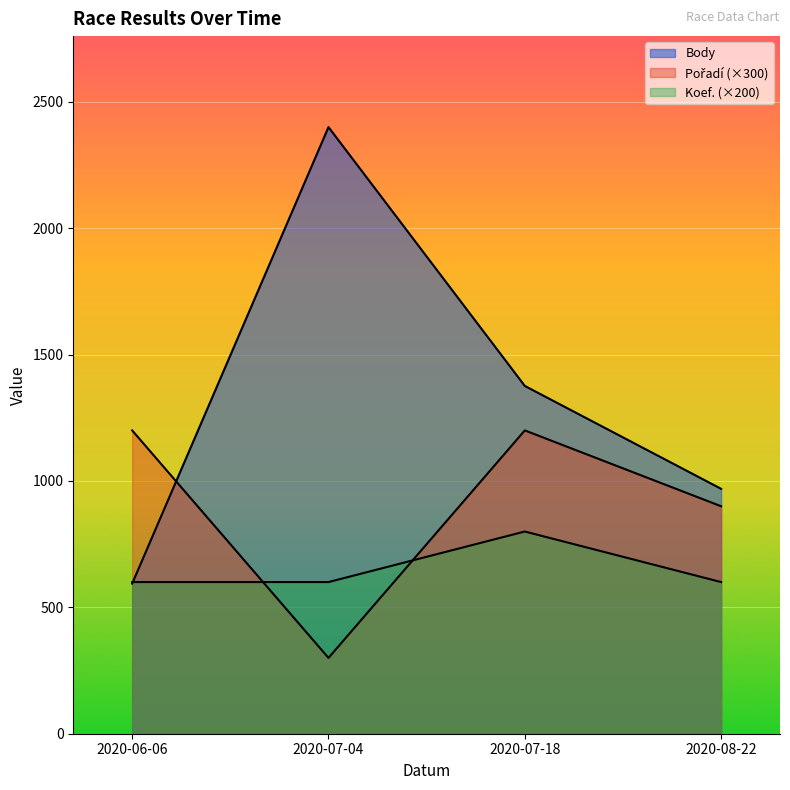

What position from the left is 2020-07-04?

2